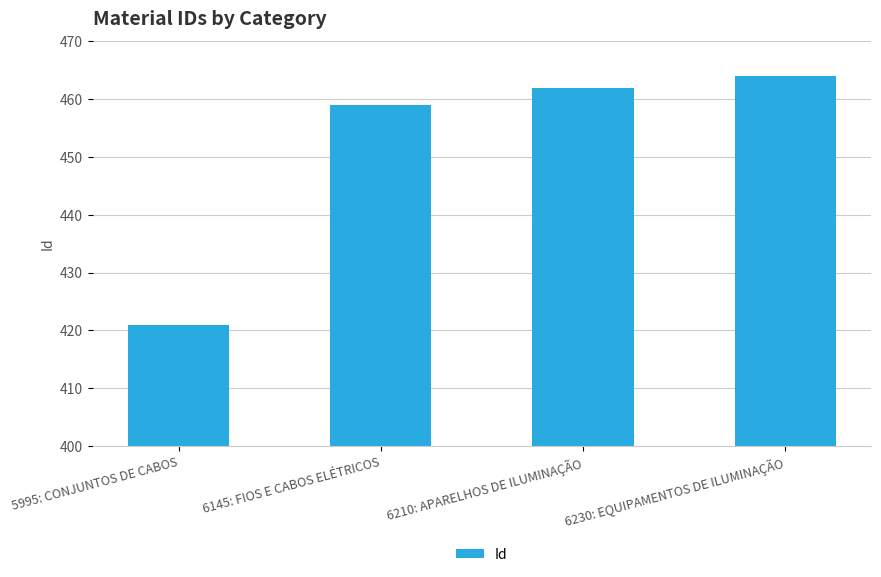

What is the label of the 3rd bar from the left?

6210: APARELHOS DE ILUMINAÇÃO